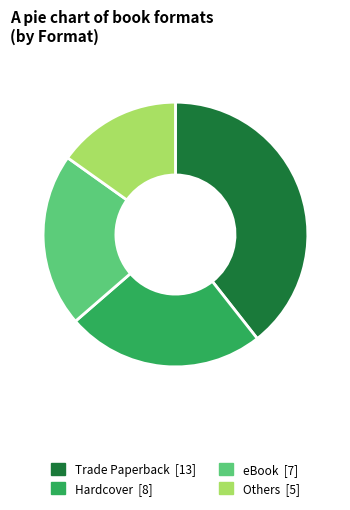

Is there any slice that represents more than half of the pie?

No